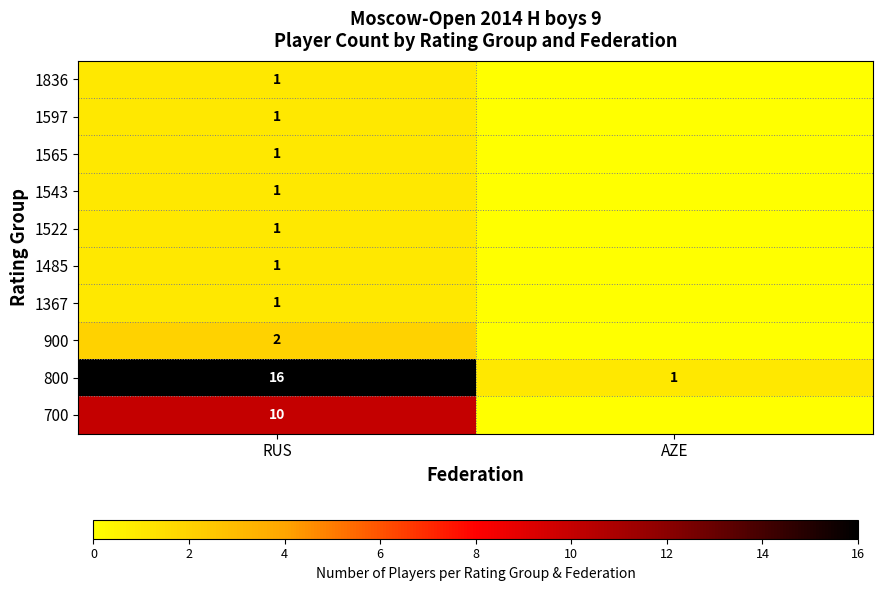

Is it true that 900 equals 1 at RUS?

False